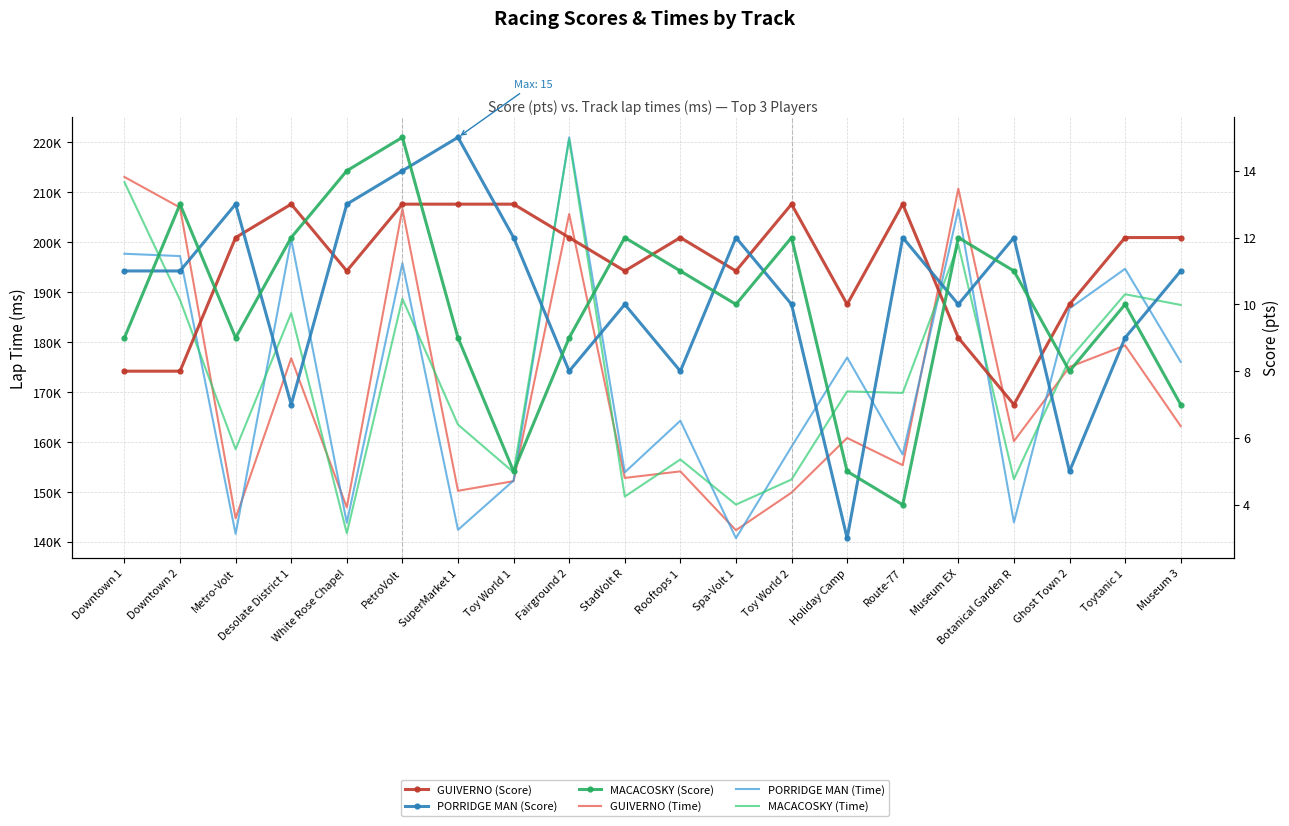

What is the difference between the second highest and second lowest values in the PORRIDGE MAN (Time) series?

64934